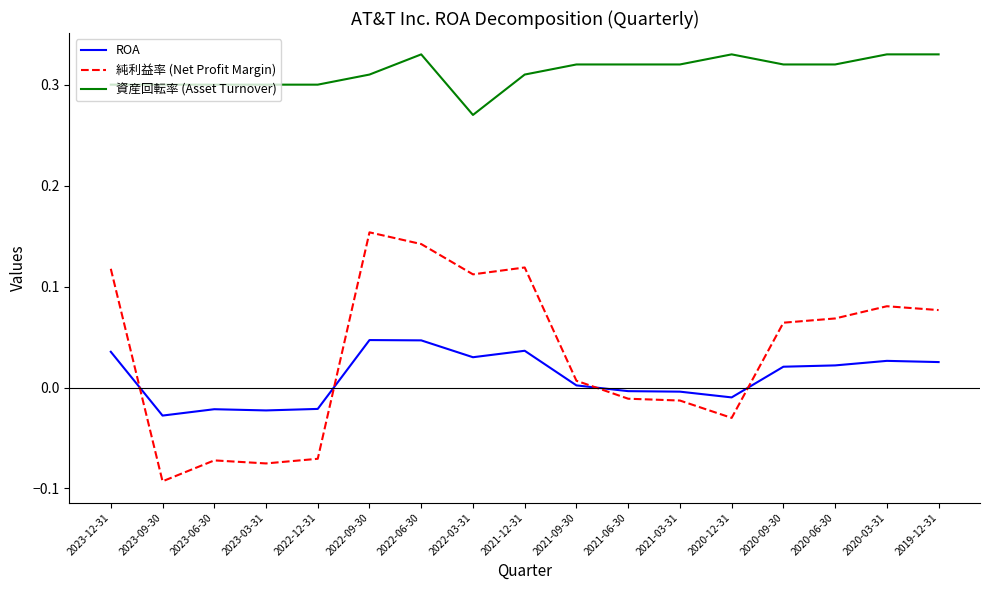

Rank the series by their maximum value, from lowest to highest.

ROA, 純利益率 (Net Profit Margin), 資産回転率 (Asset Turnover)